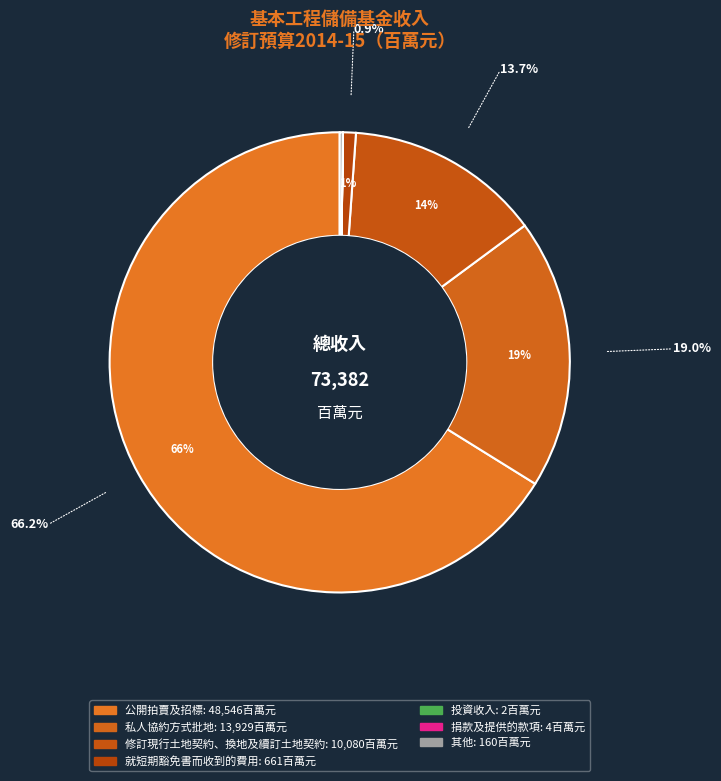

Is it true that 公開拍賣及招標 is 66% of the pie?

True